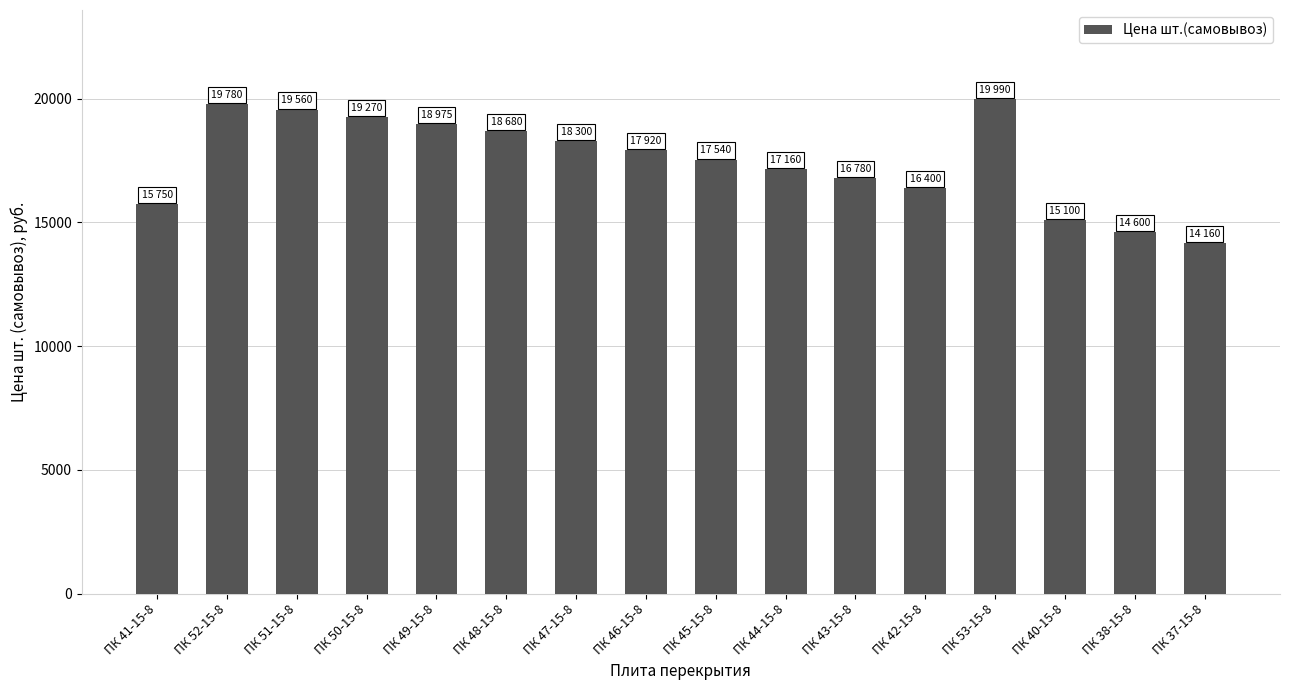

The chart shows a value of 16780 at ПК 43-15-8. True or false?

True